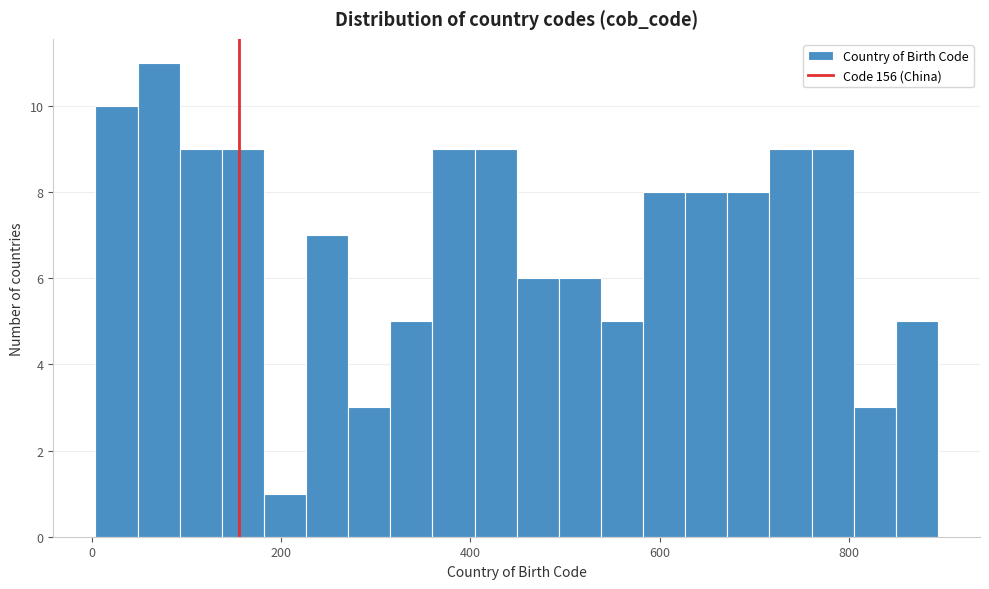

Around what value on the x-axis is the tallest bar? Give the approximate position of its centre, as read against the axis.

80